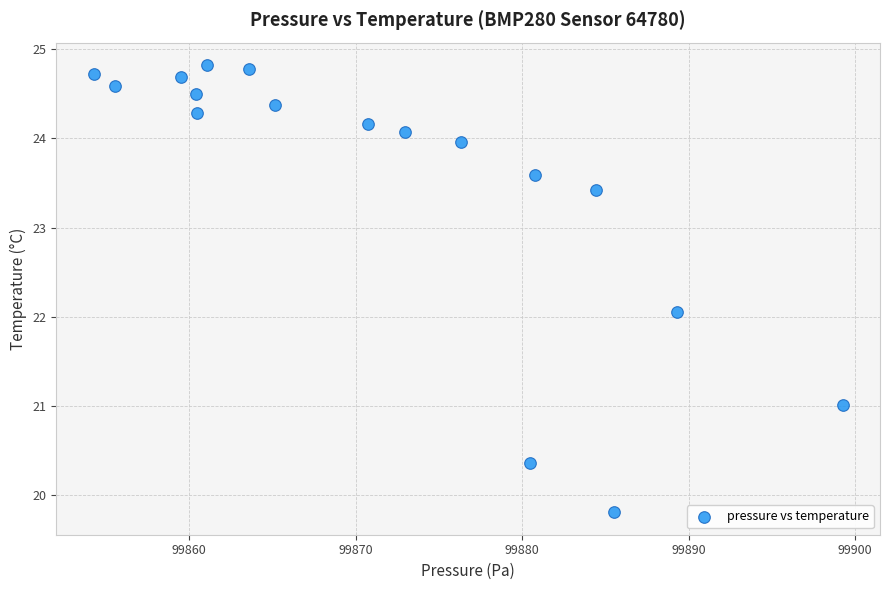

What is the range of Y values (max minus min)?

5.0